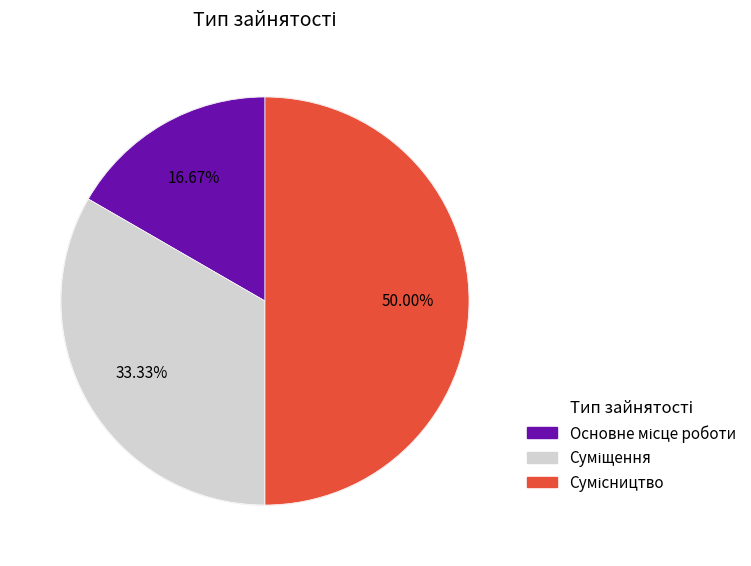

Between Основне місце роботи and Сумісництво, which is larger?

Сумісництво